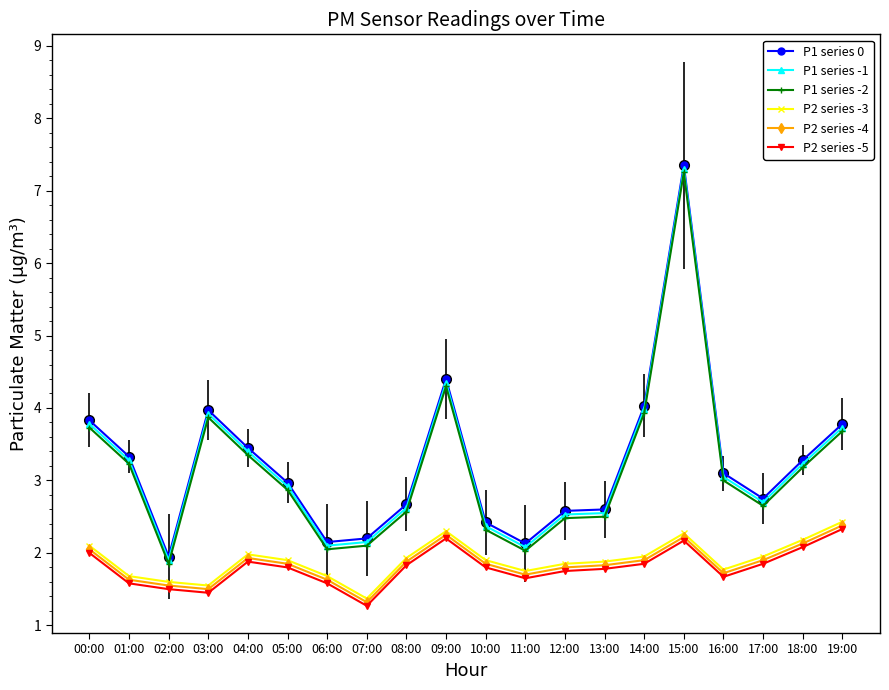

How many series are shown in this chart?

6